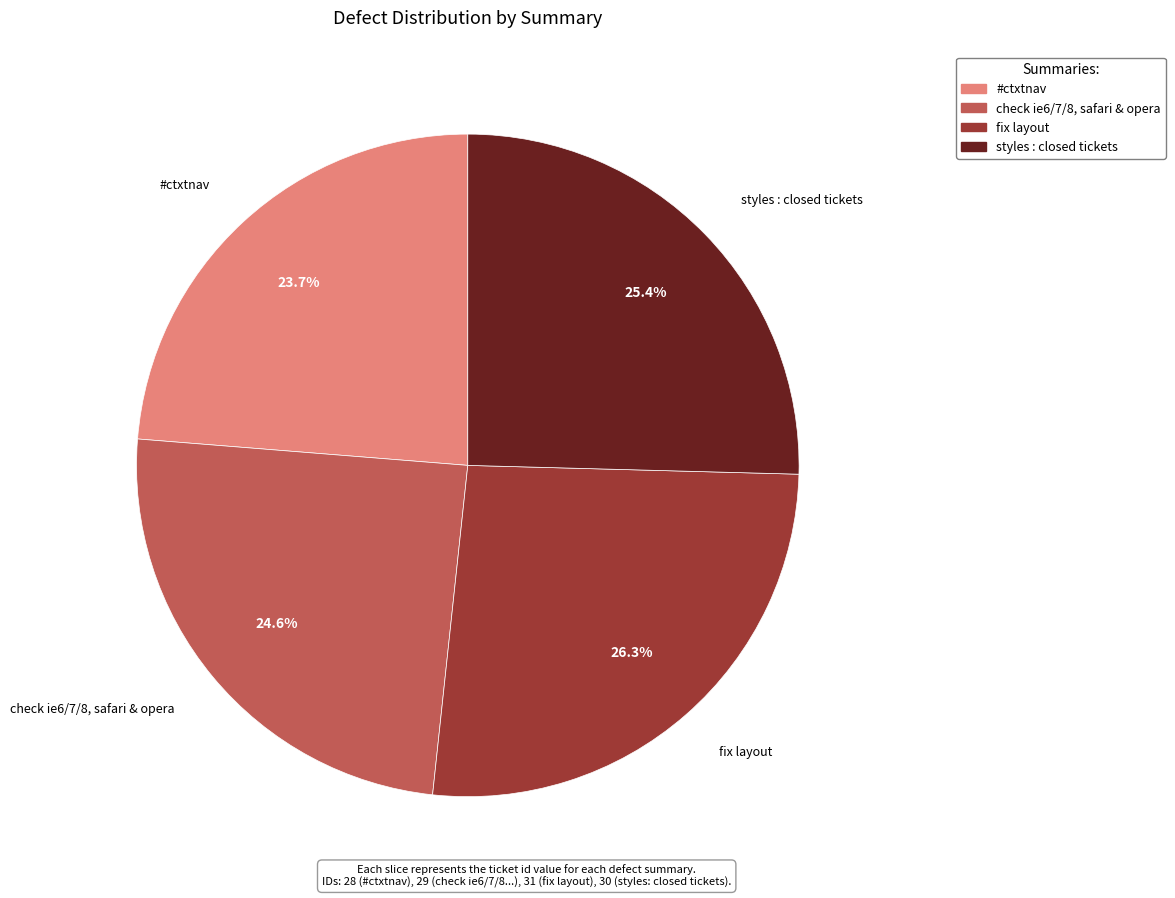

What is the smallest slice in the pie chart?

#ctxtnav